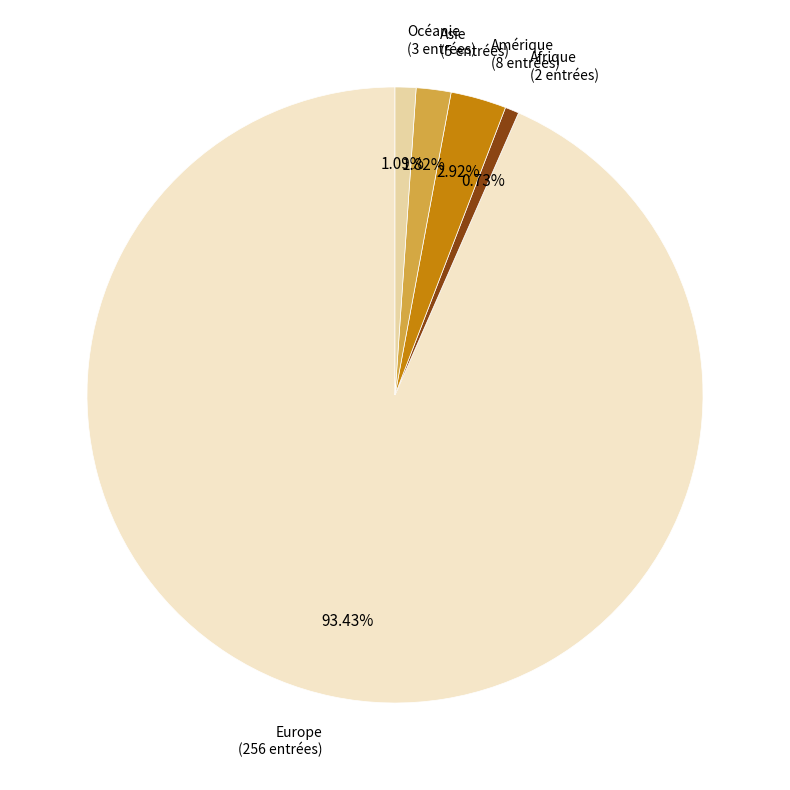

Does Océanie account for over 50% of the chart?

No